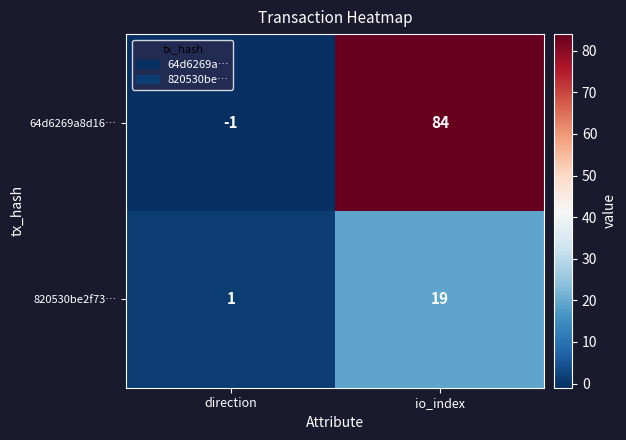

What is the difference between the highest and lowest values at direction?

2